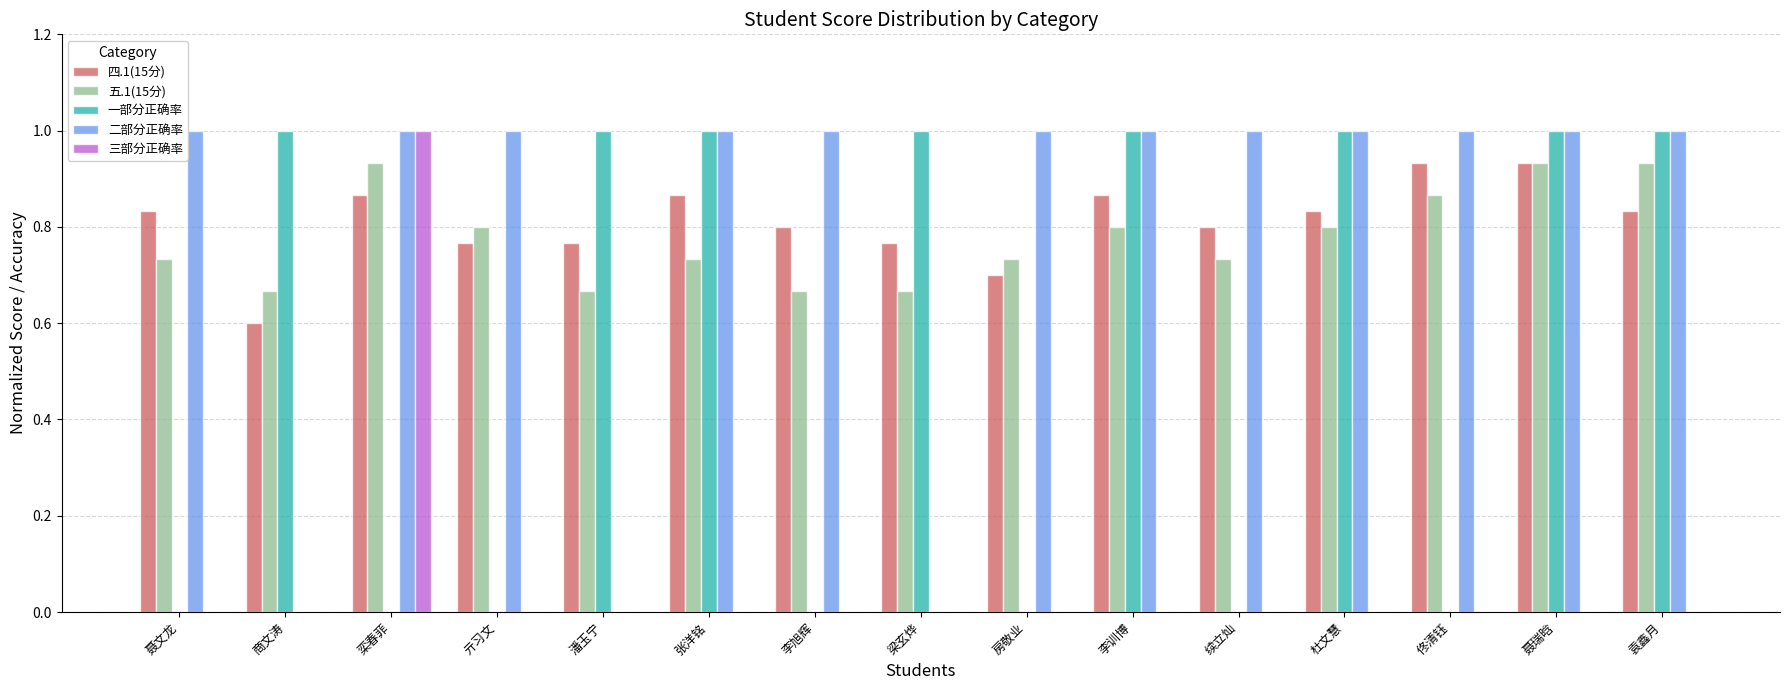

What is the sum of the 二部分正确率 values at 亓习文 and 杜文慧?

2.0